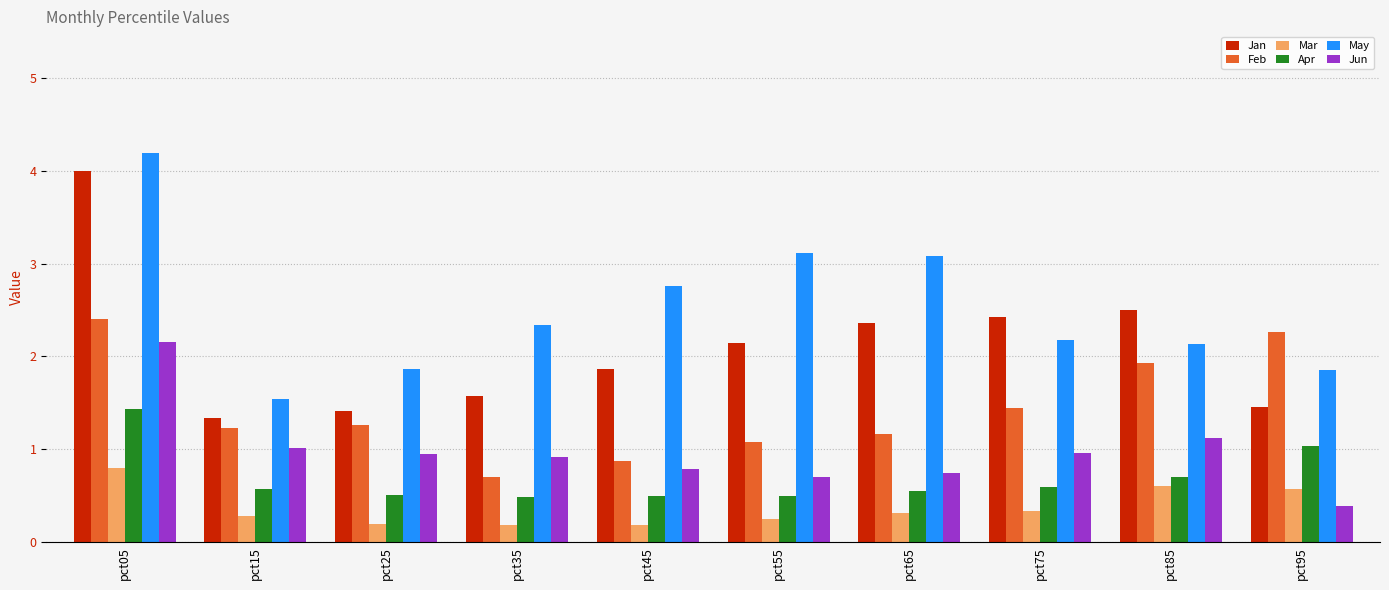

Does the chart contain any negative values?

No